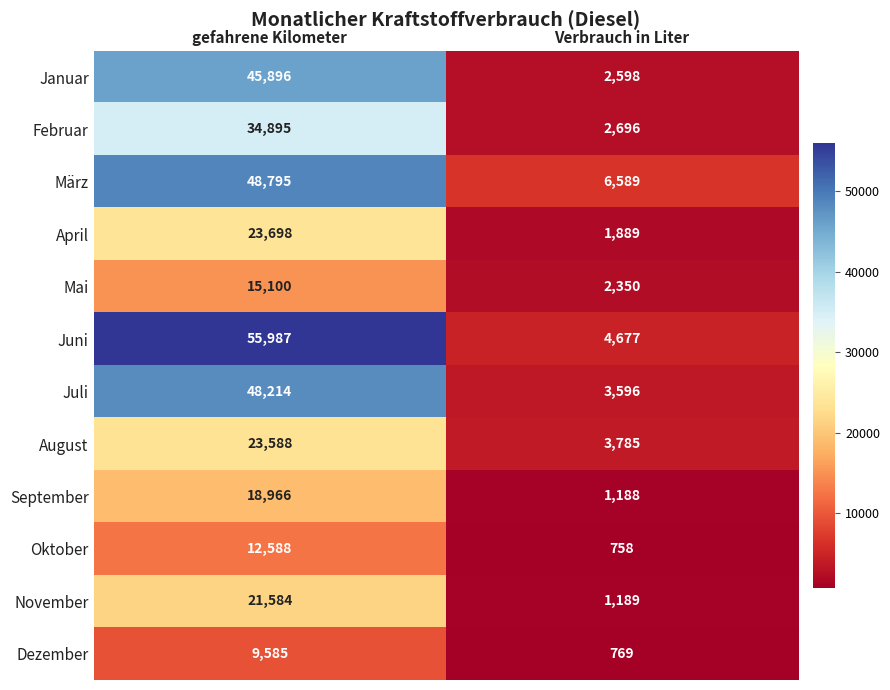

Count the number of categories in the chart.

2